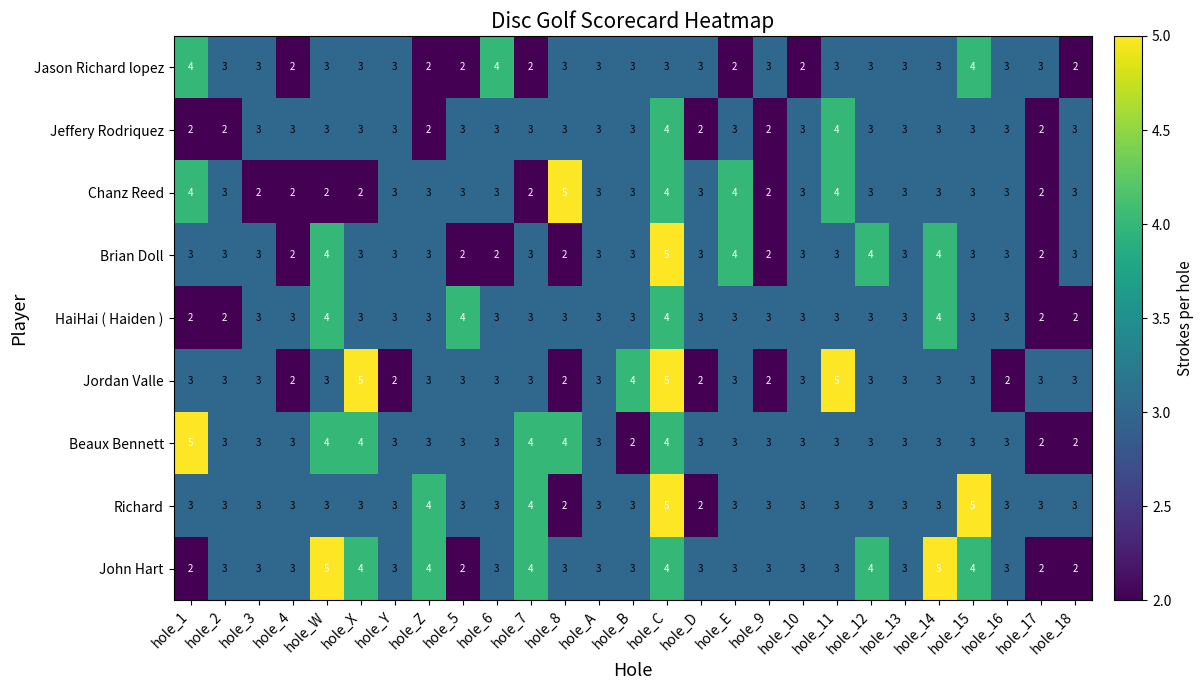

What is the average value of the HaiHai ( Haiden ) series?

3